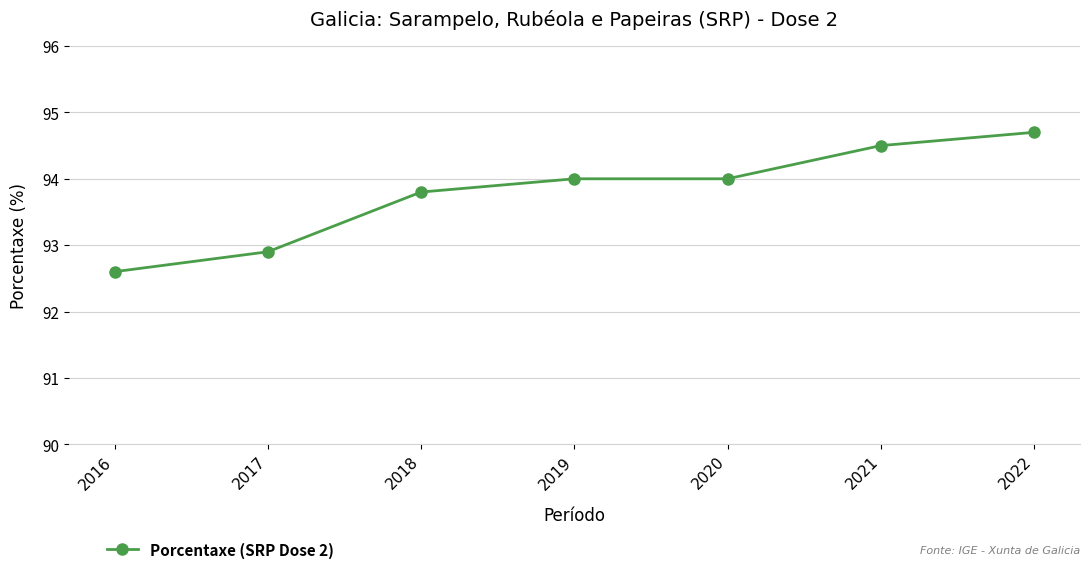

Reading right to left, extract all data points from this chart.

94.7	94.5	94.0	94.0	93.8	92.9	92.6